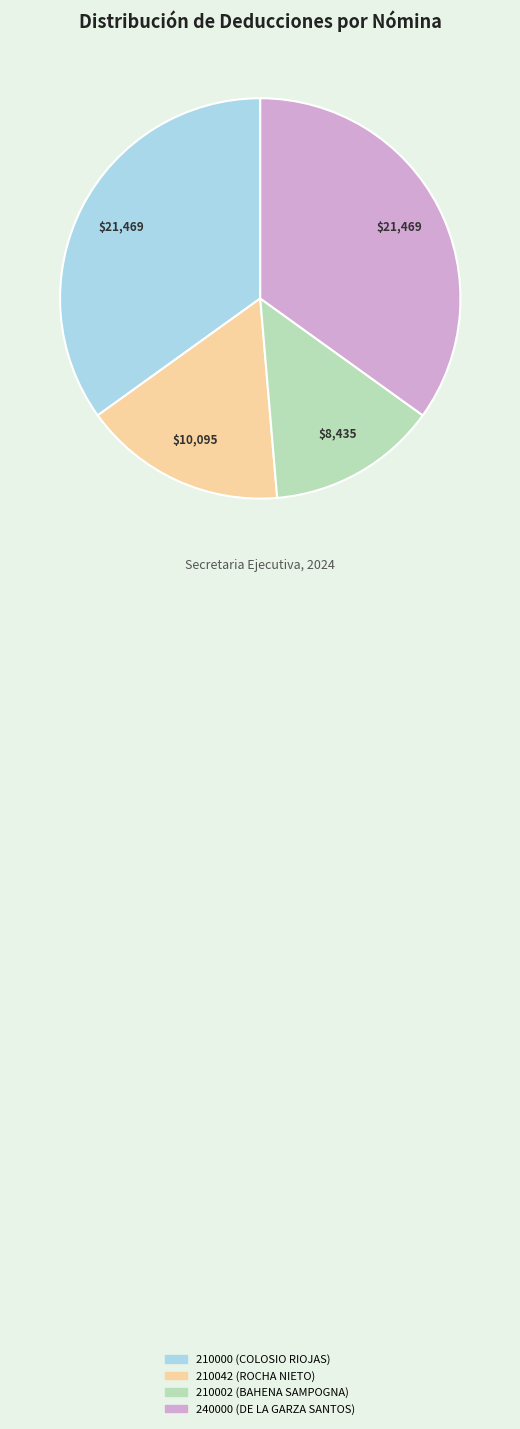

Which category has the smallest portion of the pie?

210002 (BAHENA SAMPOGNA)